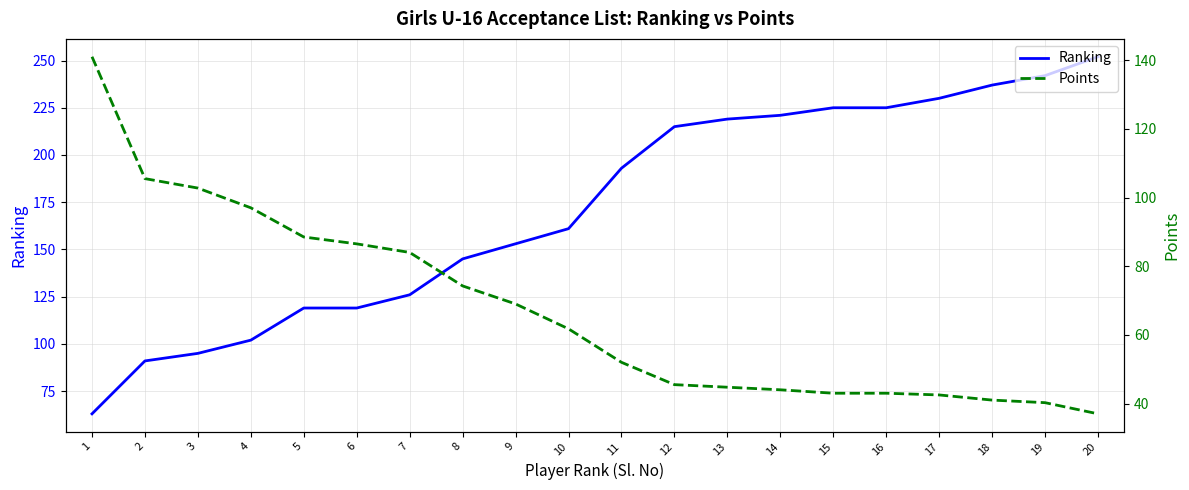

What is the sum of all Ranking values?

3433